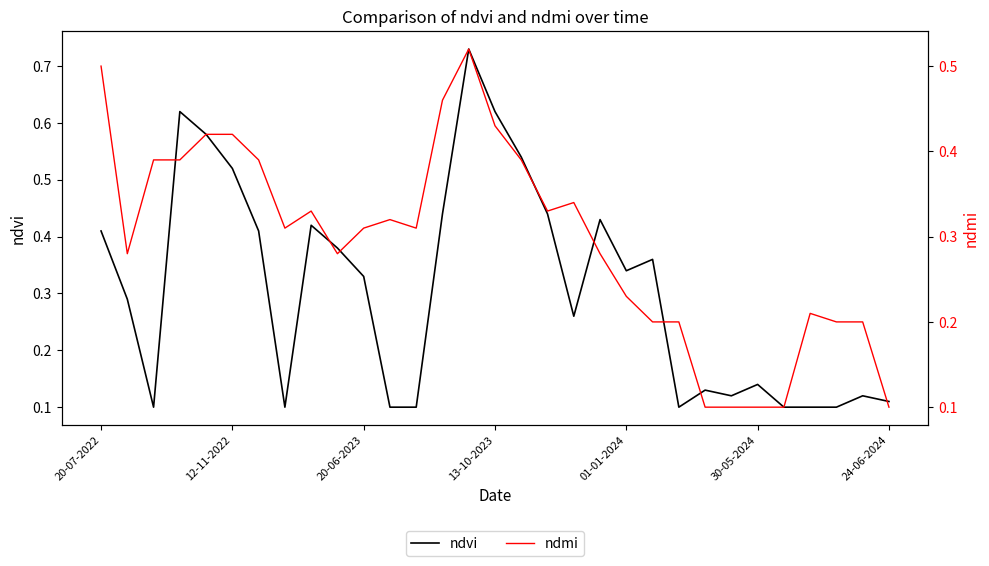

Which series has the widest spread of values?

ndvi